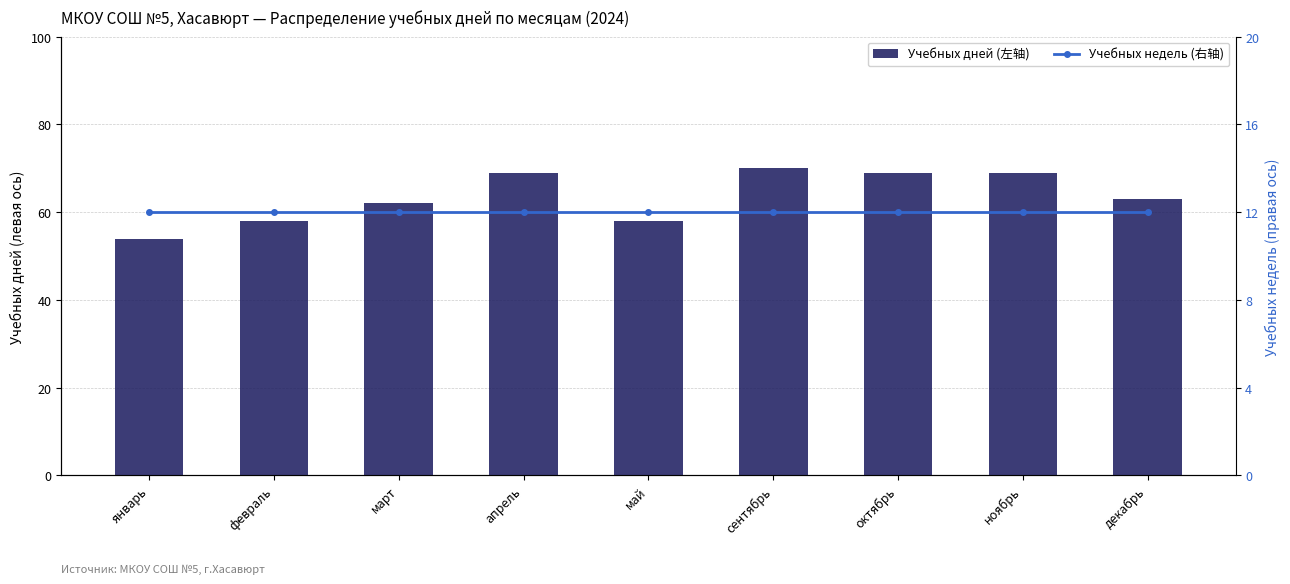

True or false: Учебных недель (右轴) has a value of 6 at январь.

False